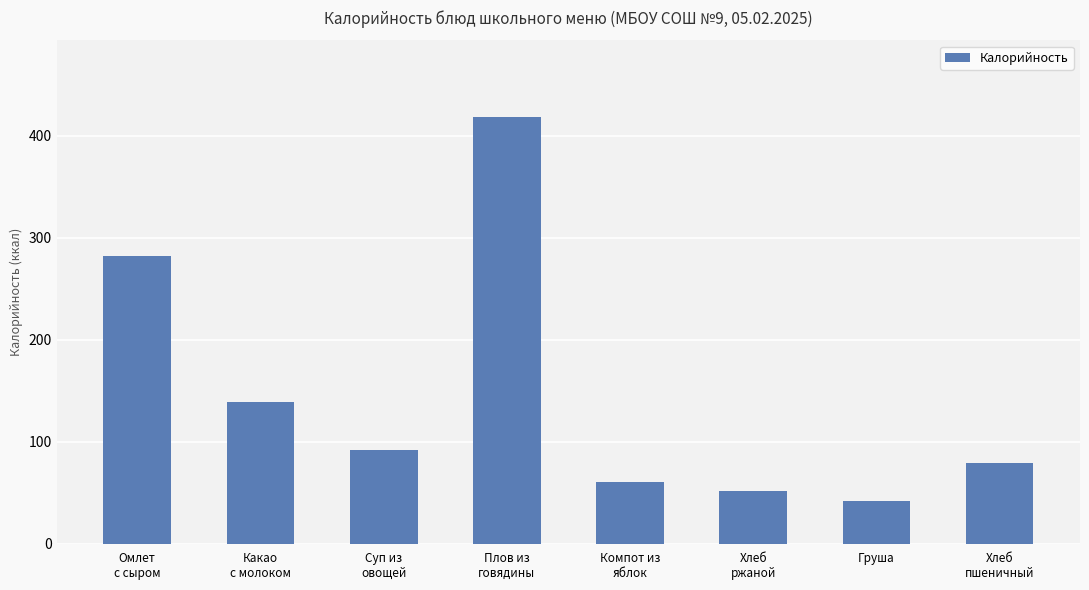

Which label corresponds to the smallest value in the chart?

Груша